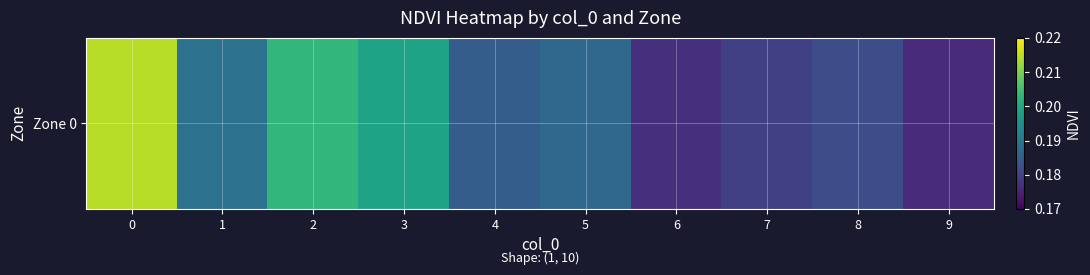

True or false: the data shows 0.2 at 8.

True